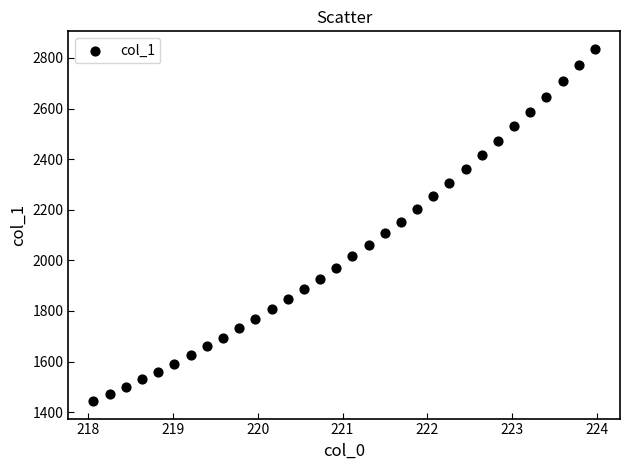

What is the range of Y values (max minus min)?

1391.7